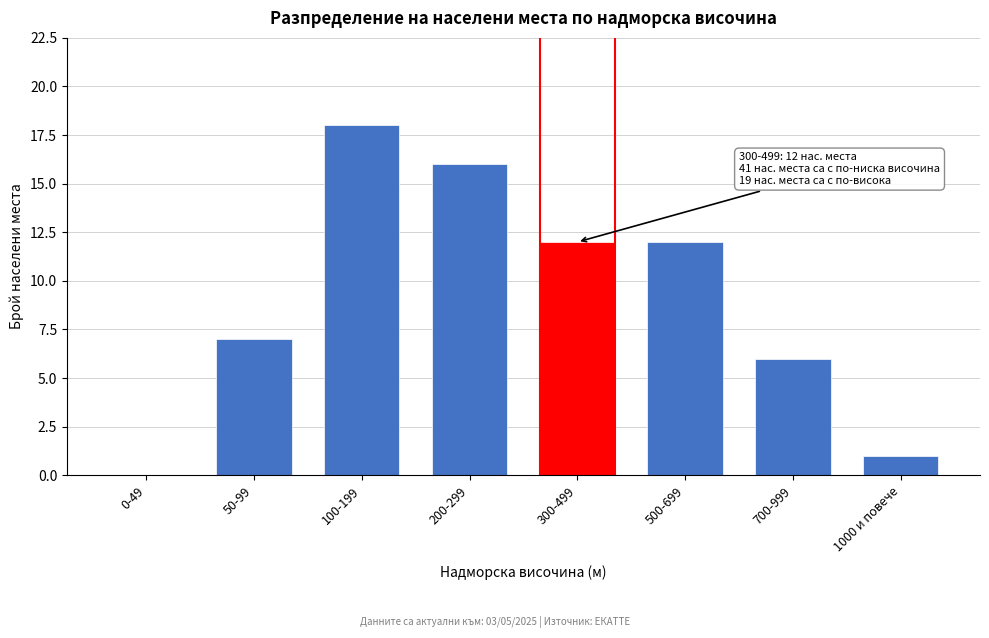

Reading left to right, extract all data points from this chart.

0-49=0	50-99=7	100-199=18	200-299=16	300-499=12	500-699=12	700-999=6	1000 и повече=1